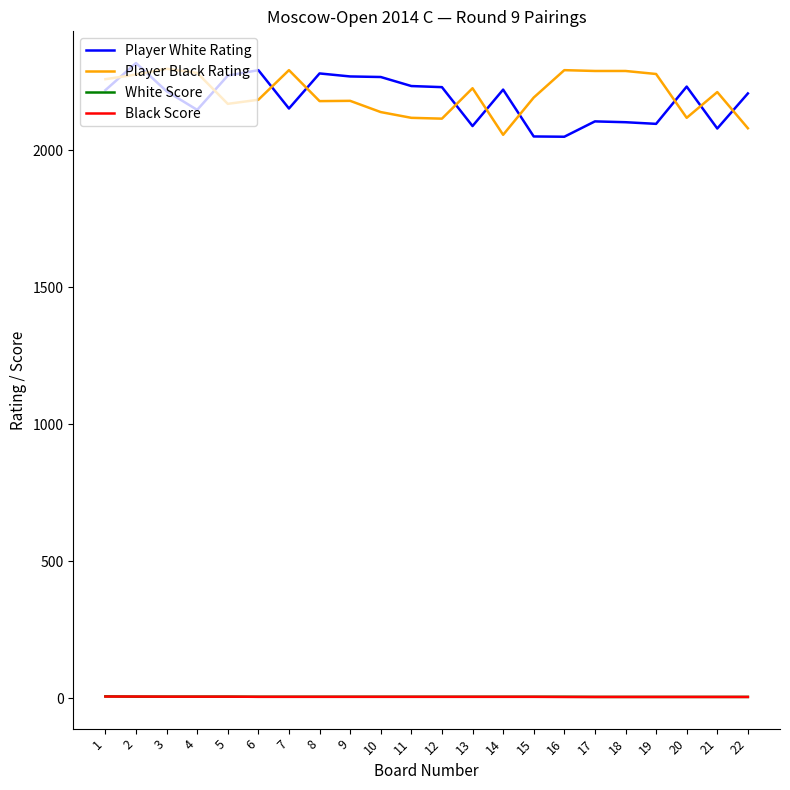

What is the average value of the Black Score series?

6.0